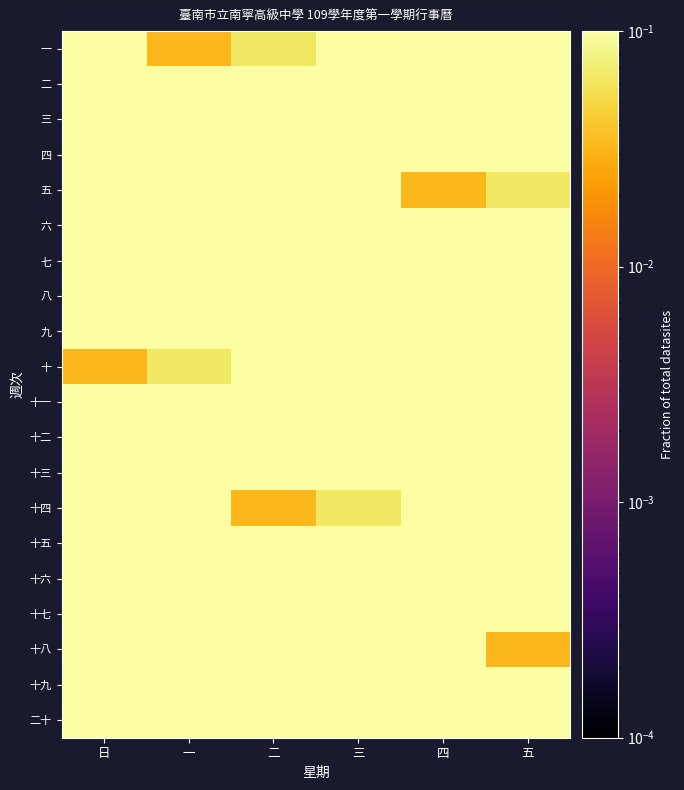

What is the spread (max minus min) of values at 四?

0.1